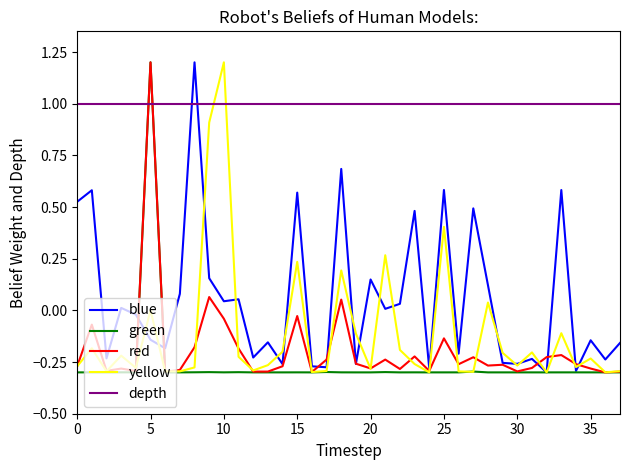

Which series has the largest total across all categories?

depth